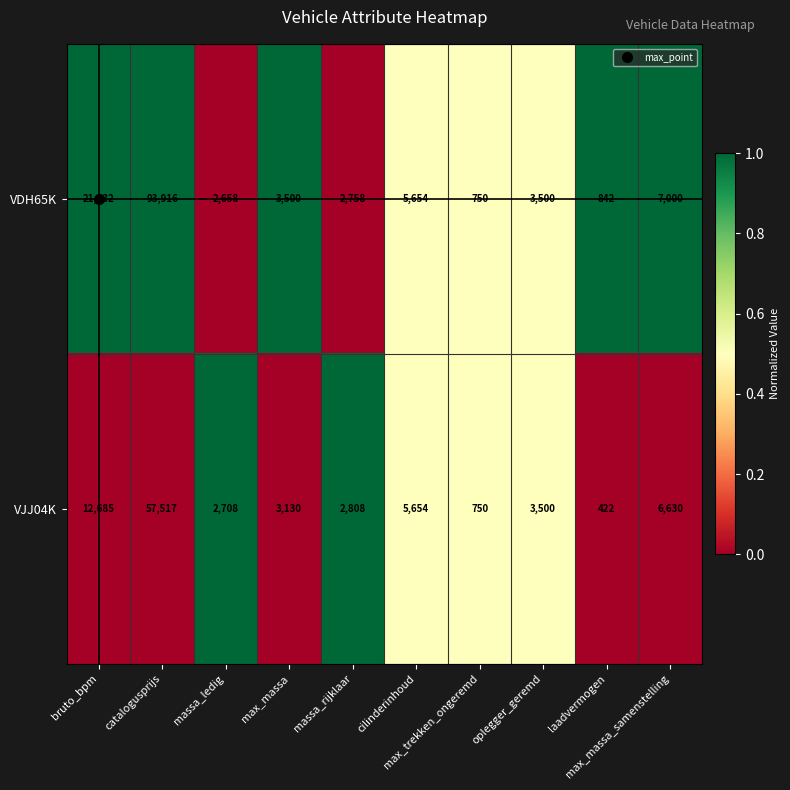

What is the smallest value displayed?

422